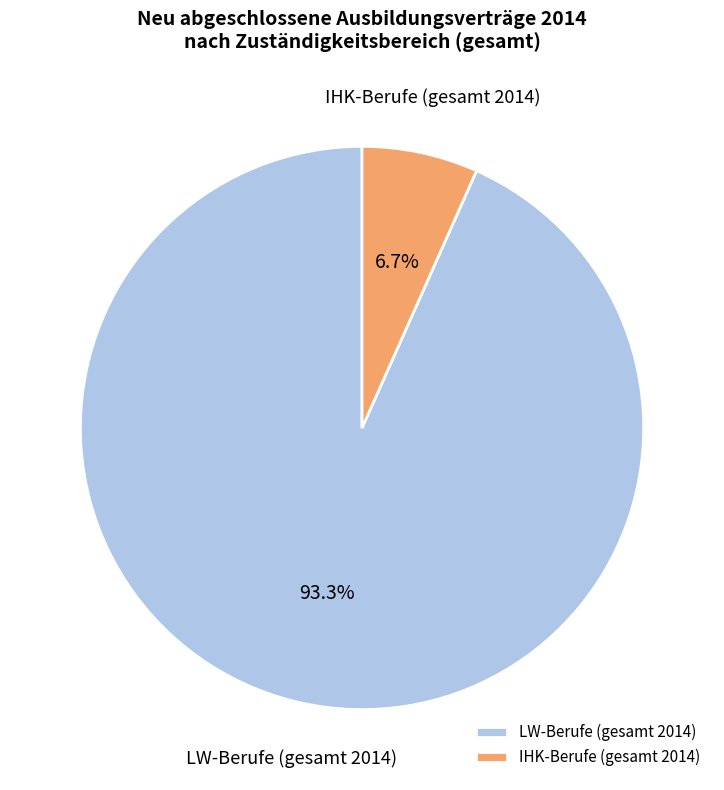

What percentage is NOT represented by IHK-Berufe (gesamt 2014)?

93.3%